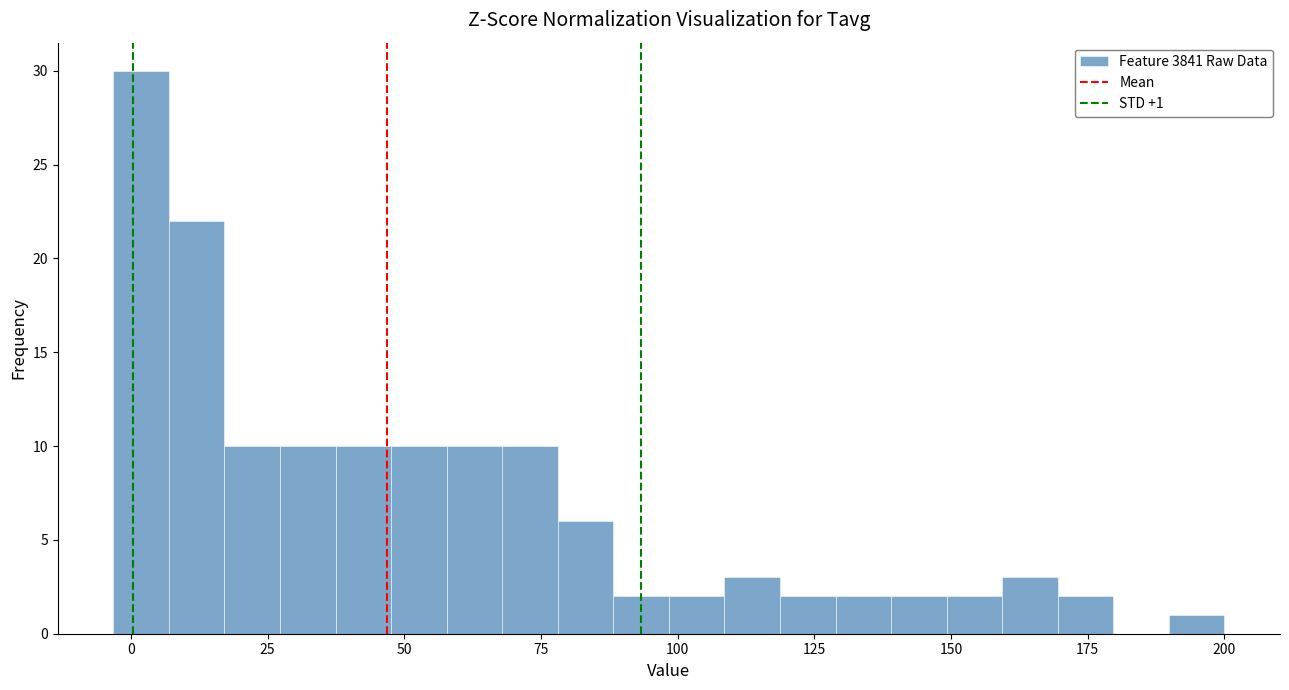

Read against the x-axis, roughly where is the centre of the tallest bar?

0